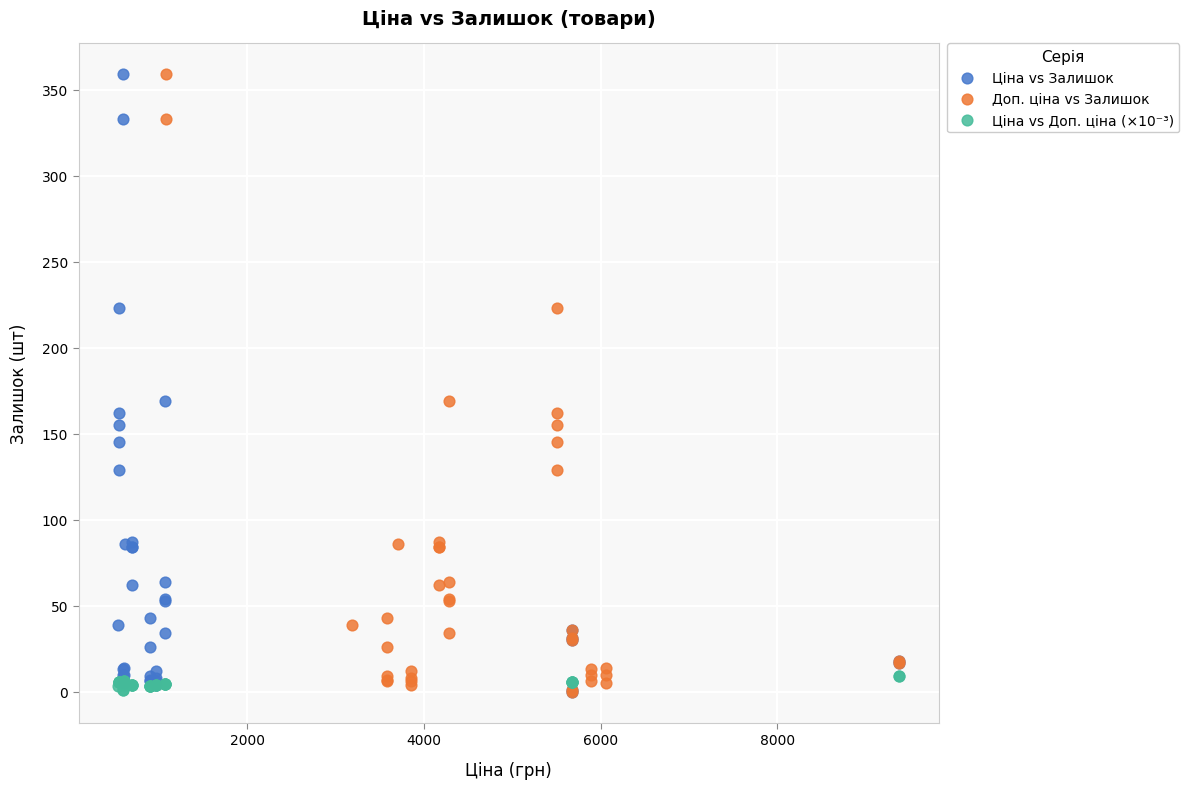

What are all the series names shown in the legend?

Ціна vs Залишок, Доп. ціна vs Залишок, Ціна vs Доп. ціна (×10⁻³)